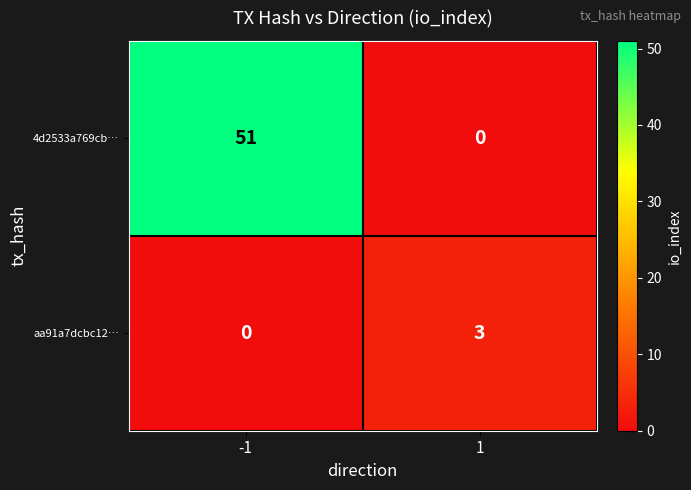

Which series has the largest total across all categories?

4d2533a769cb…